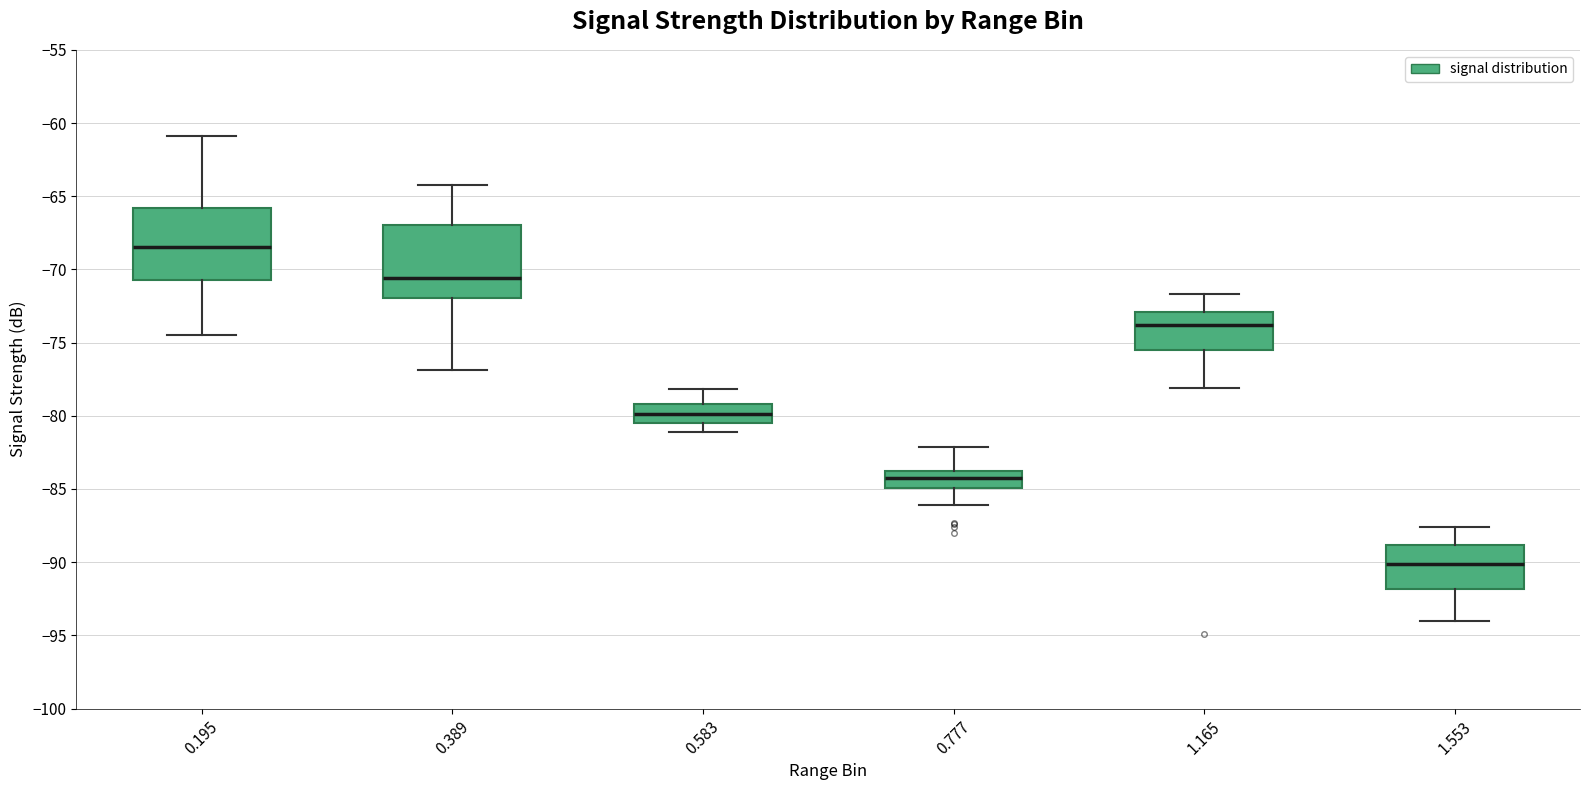

Reading left to right, read every box against the y-axis: the position of its median line, the range the box covers, and the ends of its whiskers. The values are not printed on the chart, so give them approximately, as read against the axis.

0.195: median -68.5, box -70.5 to -66.0, whiskers -74.5 to -61.0
0.389: median -70.5, box -72.0 to -67.0, whiskers -77.0 to -64.0
0.583: median -80.0, box -80.5 to -79.0, whiskers -81.0 to -78.0
0.777: median -84.0, box -85.0 to -83.5, whiskers -86.0 to -82.0
1.165: median -74.0, box -75.5 to -73.0, whiskers -78.0 to -71.5
1.553: median -90.0, box -92.0 to -89.0, whiskers -94.0 to -87.5